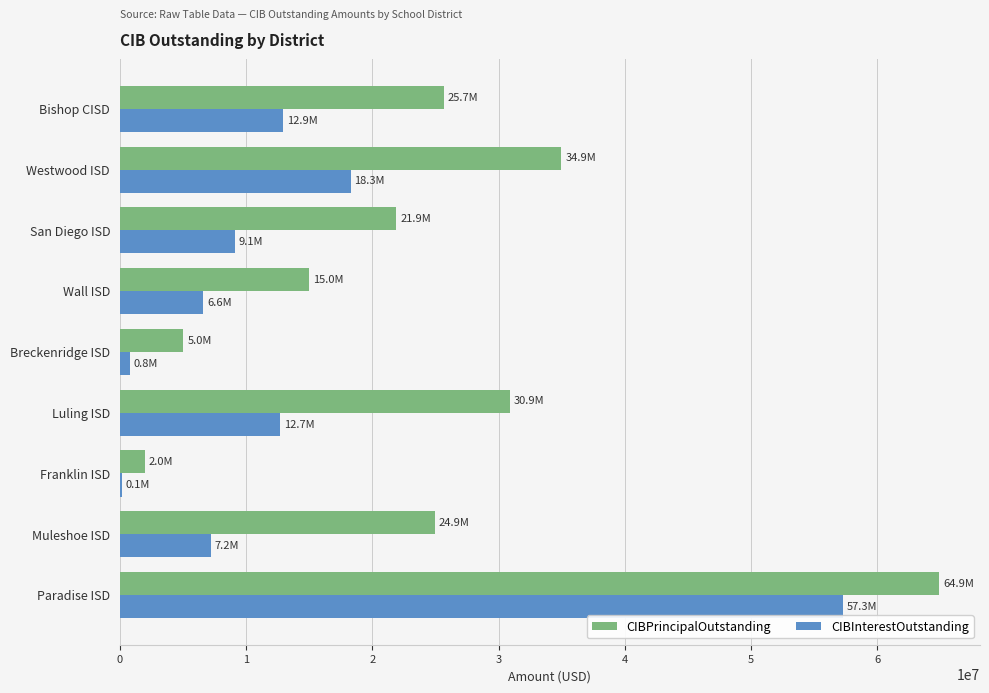

The CIBInterestOutstanding series shows 27355938.3 at Westwood ISD. True or false?

False